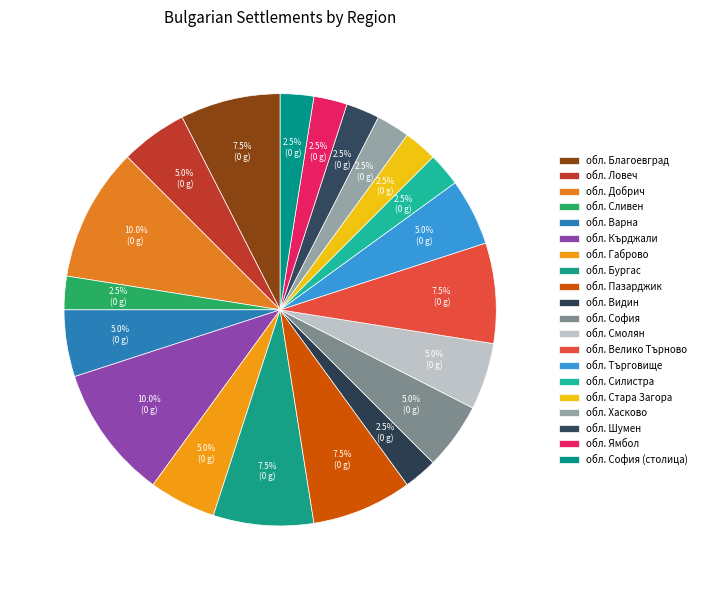

What is the total percentage of обл. София and обл. Варна?

10.0%